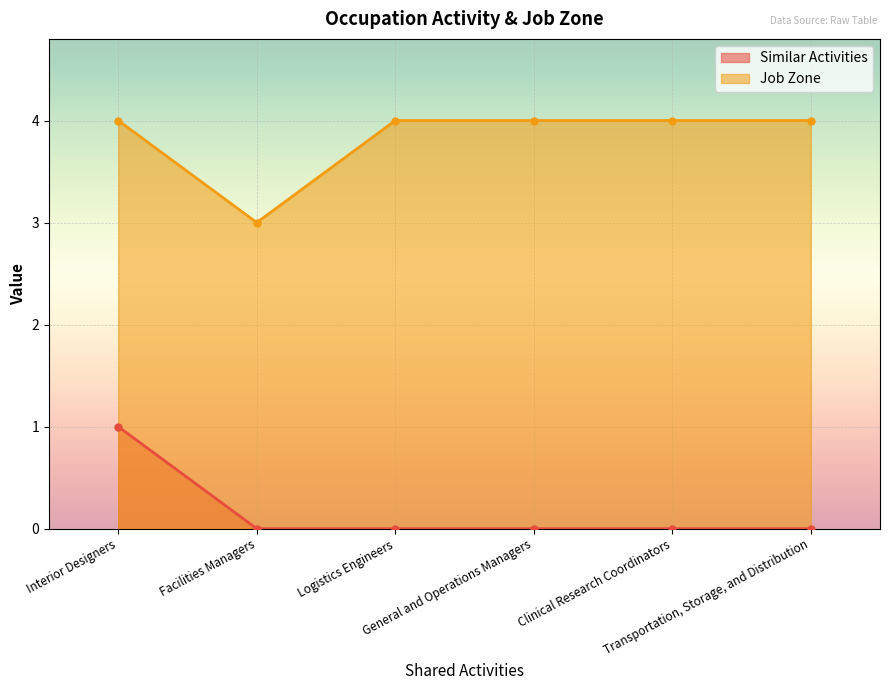

True or false: Job Zone and Similar Activities intersect in this chart.

False